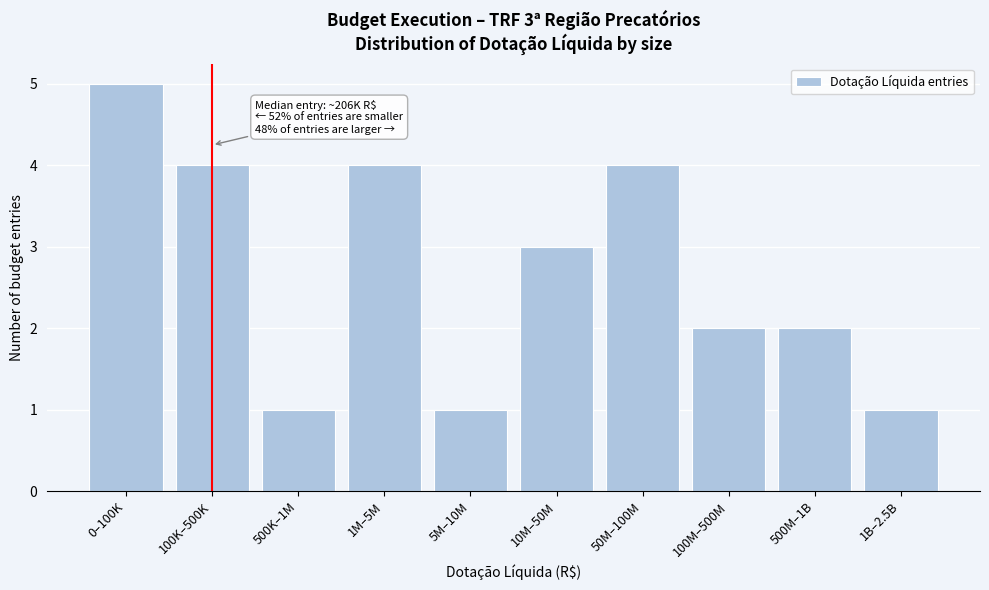

Reading left to right, list all the values displayed in this chart.

5	4	1	4	1	3	4	2	2	1